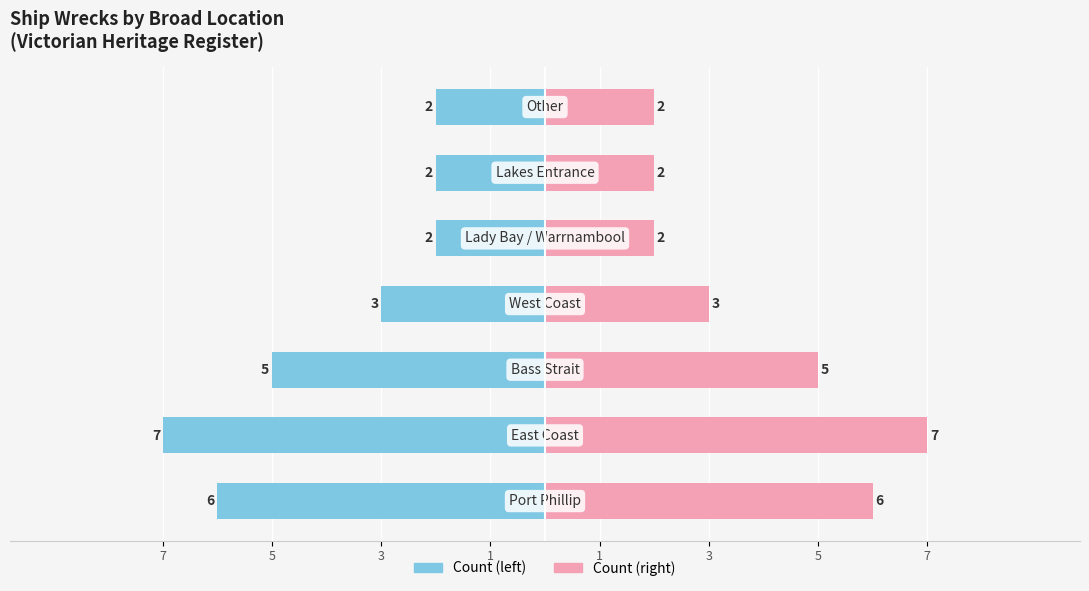

Which series has the largest total across all categories?

Count (pink)